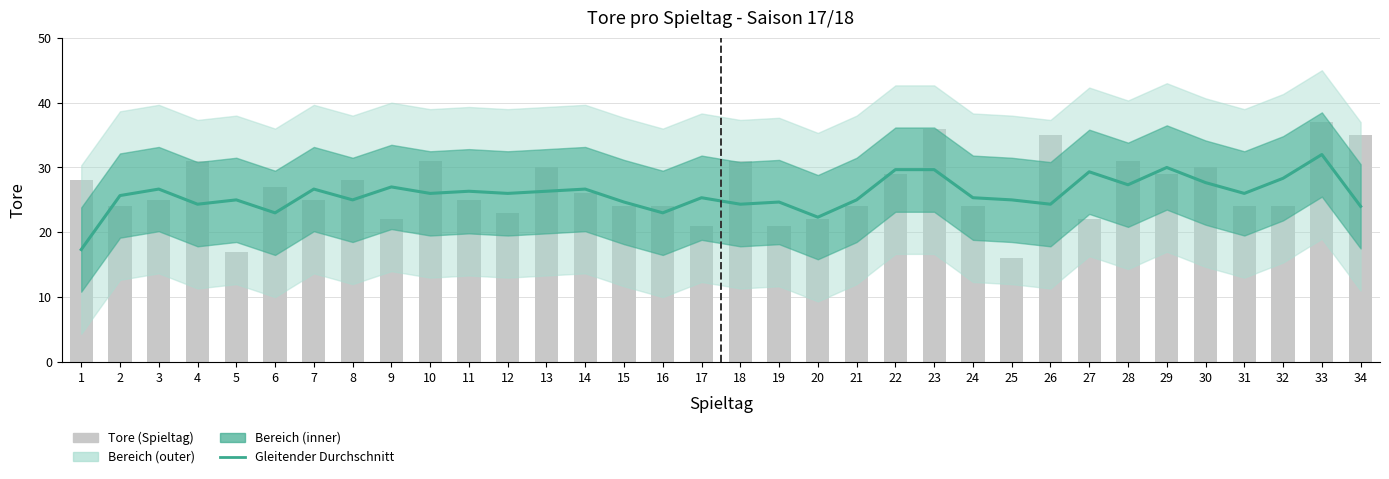

Which series has the widest spread of values?

Tore (Spieltag)